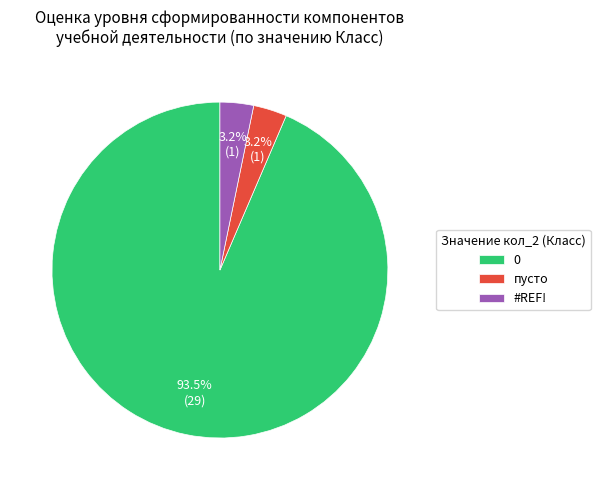

Does 0 represent more than half of the total?

Yes